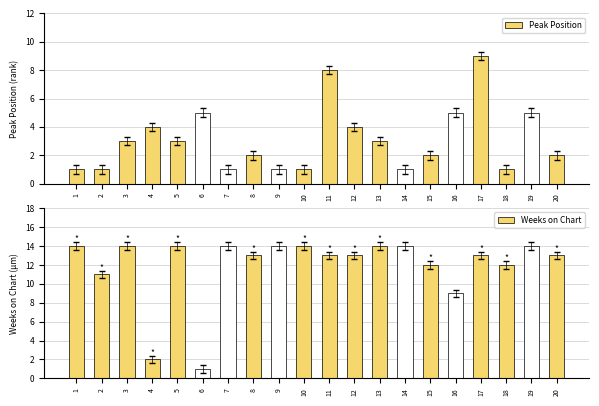

Does the chart contain any negative values?

No